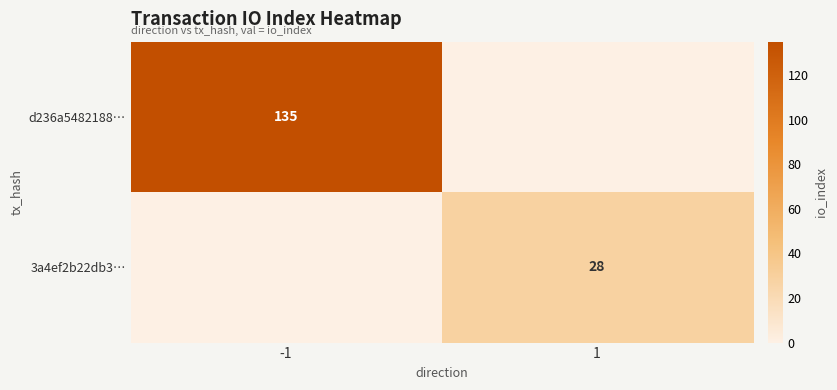

How many series are shown in this chart?

2